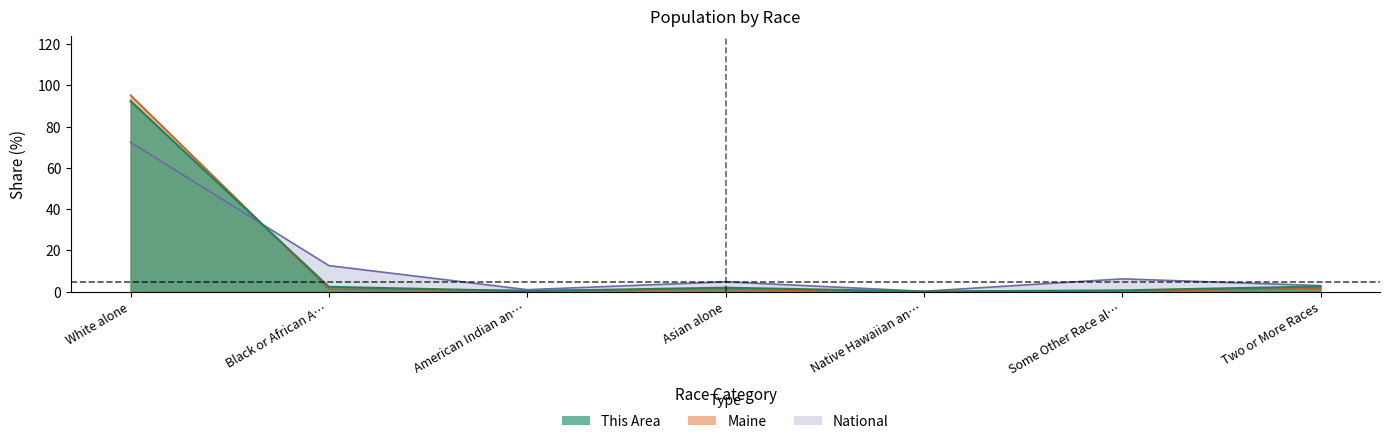

What is the lowest value of the This Area series?

0.1